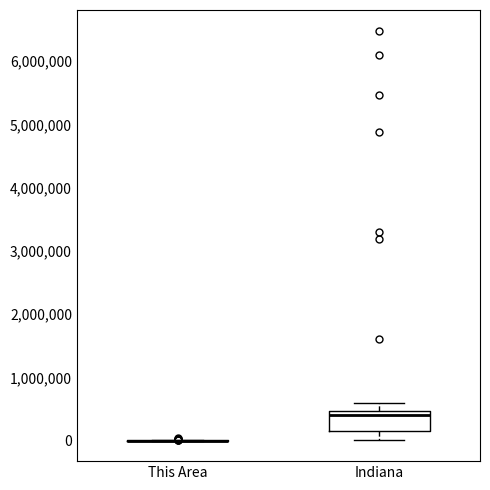

Where does the lower whisker of the box for Indiana end on the y-axis? The values are not printed on the chart, so give them approximately, as read against the axis.

0